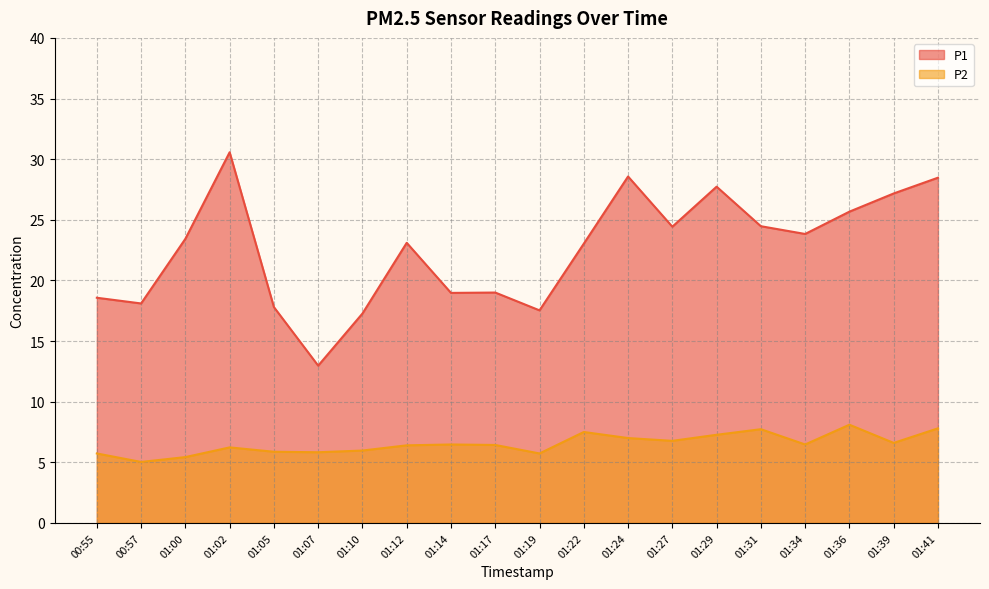

What is the sum of the P1 values at 01:29 and 01:07?

40.7